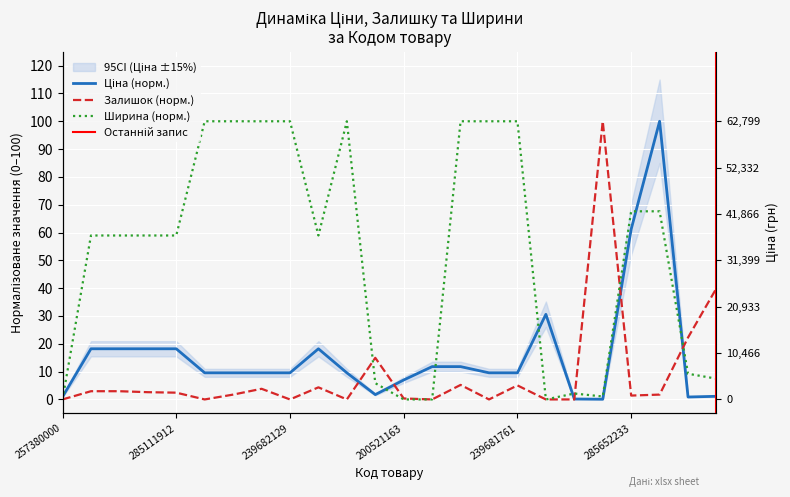

Reading right to left, list all the values displayed in this chart.

Ціна: 259552213=1.1	284032204=0.9	285672232=100.0	285652233=61.2	239732179=0.1	239772195=0.2	287692233=30.6	239681761=9.6	239681762=9.6	240751896=11.8	240752004=11.8	200521163=7.0	265751958=1.7	239681779=9.6	273001960=18.2	239682129=9.6	239682130=9.6	239682179=9.6	239682195=9.6	285111912=18.2	285111961=18.2	285112217=18.2	285112220=18.2	257380000=0.9
Залишок: 259552213=40.0	284032204=22.3	285672232=1.7	285652233=1.4	239732179=100.0	239772195=0.0	287692233=0.0	239681761=5.0	239681762=0.0	240751896=5.2	240752004=0.0	200521163=0.3	265751958=15.0	239681779=0.0	273001960=4.3	239682129=0.0	239682130=3.8	239682179=1.7	239682195=0.0	285111912=2.4	285111961=2.6	285112217=3.0	285112220=3.0	257380000=0.0
Ширина: 259552213=7.5	284032204=9.2	285672232=67.6	285652233=67.6	239732179=1.1	239772195=2.1	287692233=0.0	239681761=100.0	239681762=100.0	240751896=100.0	240752004=0.0	200521163=0.0	265751958=5.8	239681779=100.0	273001960=58.9	239682129=100.0	239682130=100.0	239682179=100.0	239682195=100.0	285111912=58.9	285111961=58.9	285112217=58.9	285112220=58.9	257380000=0.0